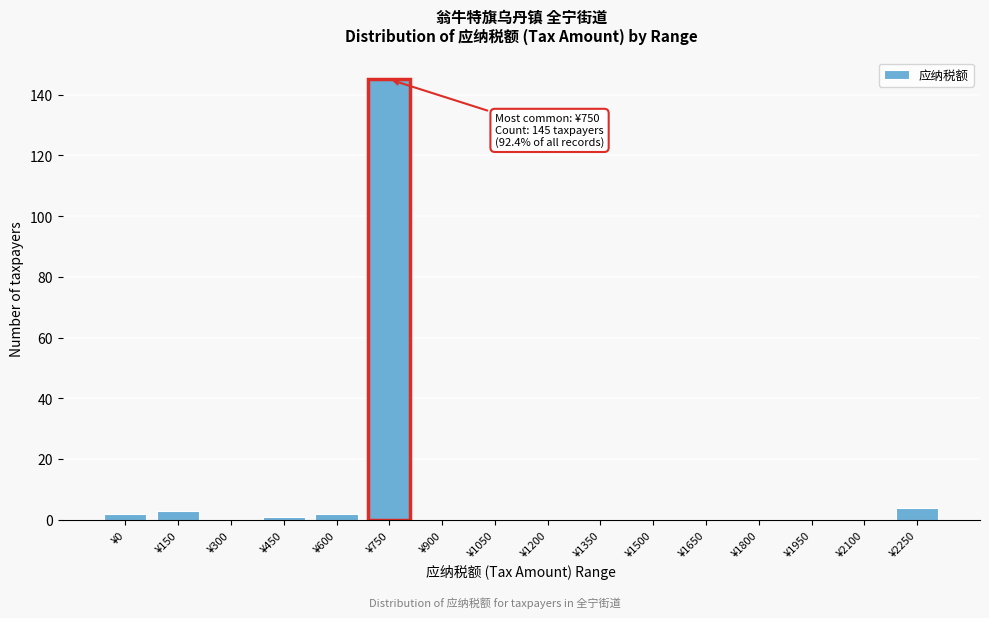

Reading left to right, what are all the values shown in this chart?

¥0=2	¥150=3	¥300=0	¥450=1	¥600=2	¥750=145	¥900=0	¥1050=0	¥1200=0	¥1350=0	¥1500=0	¥1650=0	¥1800=0	¥1950=0	¥2100=0	¥2250=4